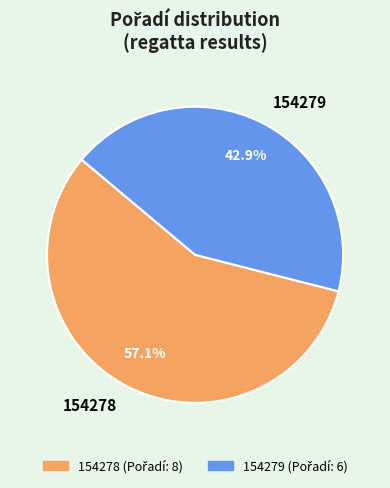

What portion of the pie excludes 154279?

57.1%